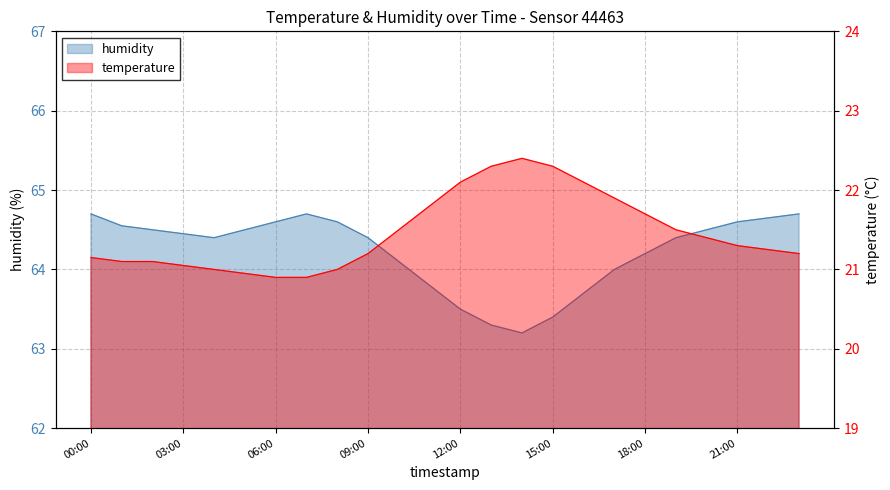

What is the label of the 15th point from the right?

09:00